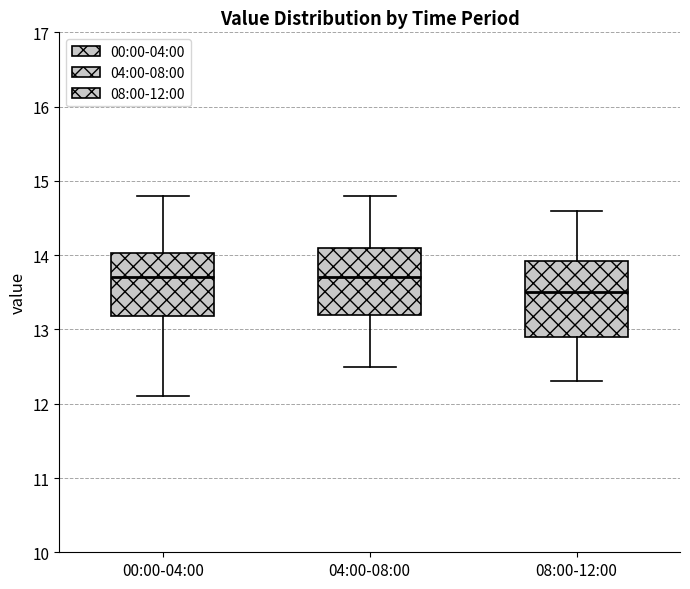

Where does the upper whisker of the box for 08:00-12:00 end on the y-axis? The values are not printed on the chart, so give them approximately, as read against the axis.

14.6